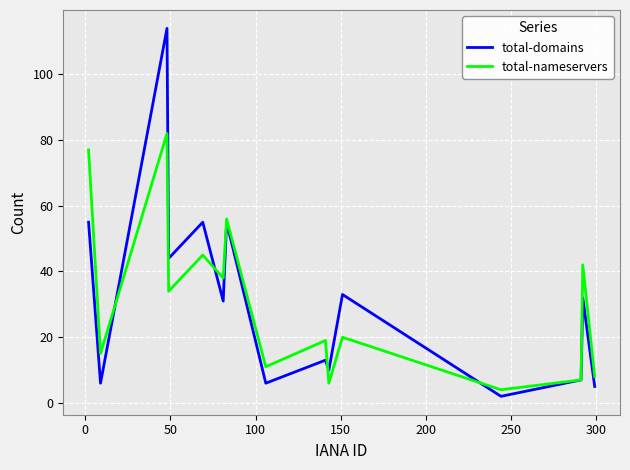

What is the minimum value for total-nameservers?

4